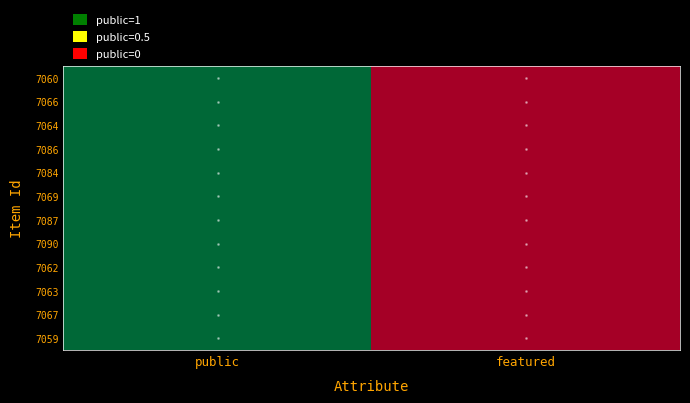

List the series in order of their peak value, lowest first.

7060, 7066, 7064, 7086, 7084, 7069, 7087, 7090, 7062, 7063, 7067, 7059